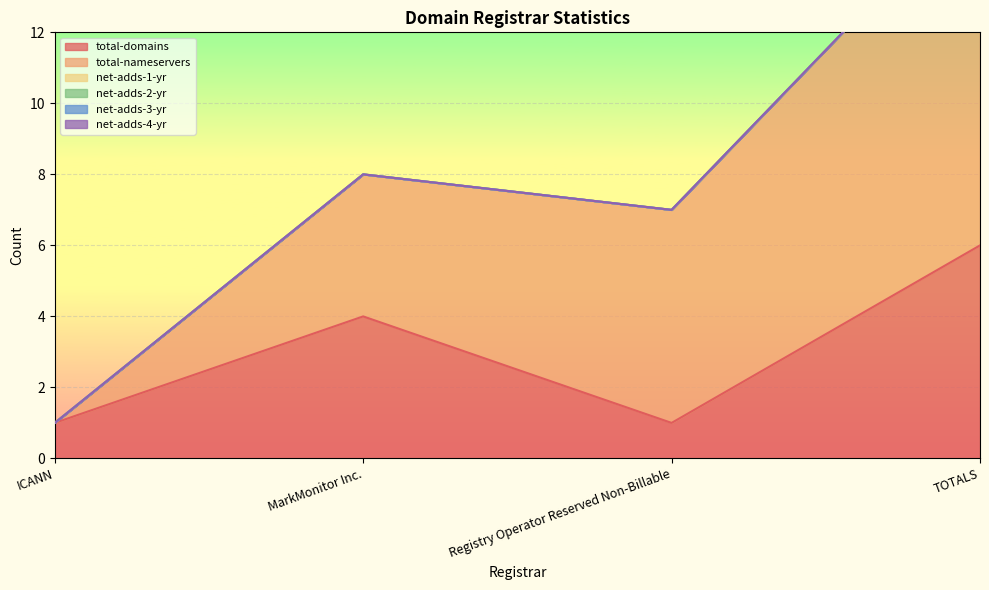

How many distinct data groups are displayed?

6